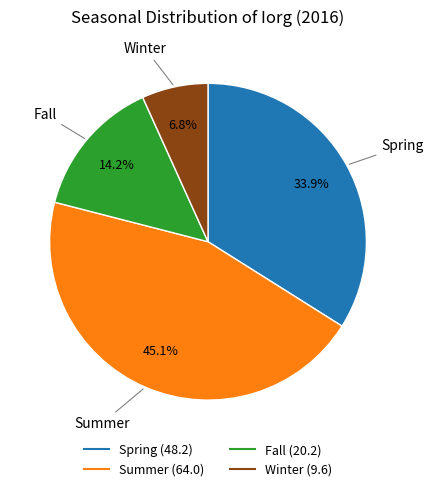

Count the number of slices in the pie.

4